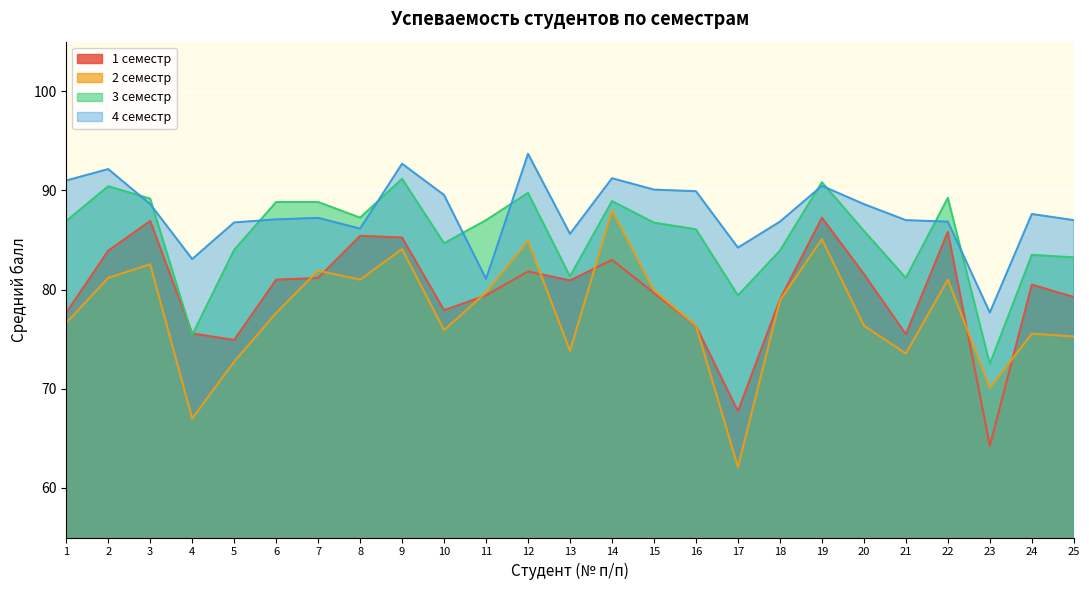

Which series has the largest total across all categories?

4 семестр